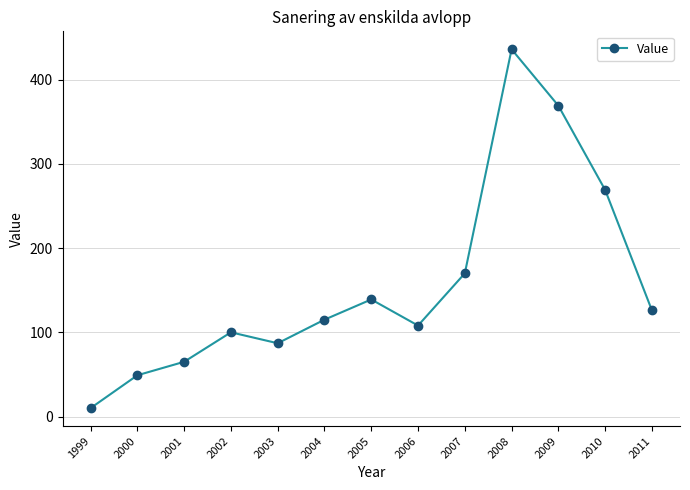

What is the value of the 4th point from the left?

100